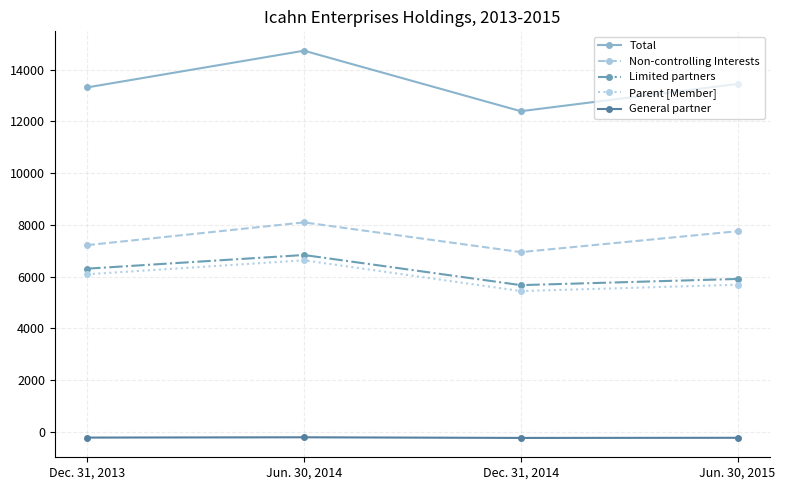

What is the difference between the maximum and minimum values in the Non-controlling Interests series?

1149